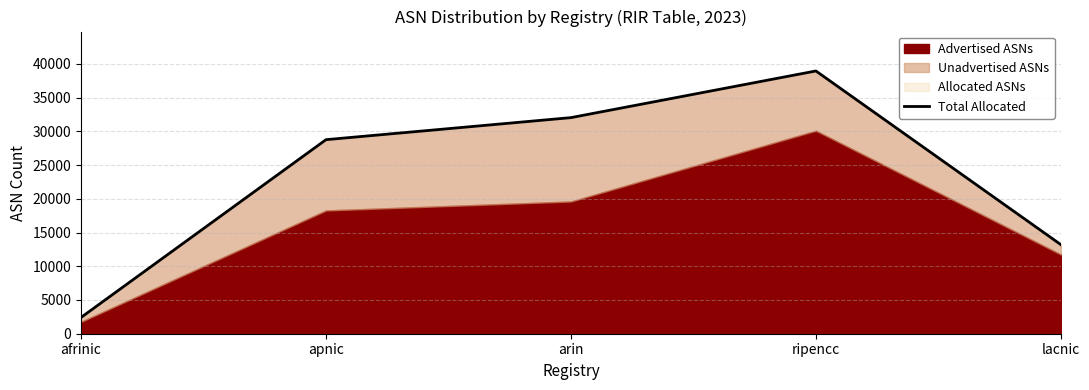

Reading left to right, transcribe all the data shown in this chart.

afrinic=2410	apnic=28756	arin=32024	ripencc=38939	lacnic=13200